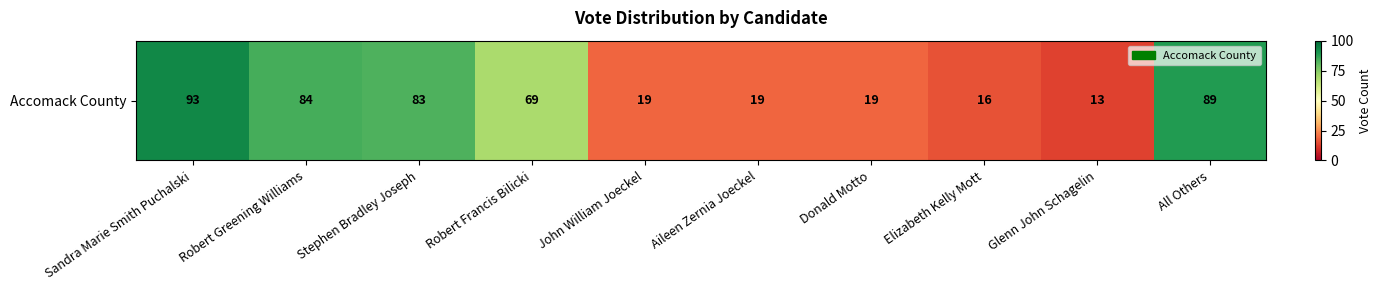

How many data points does each series have?

10